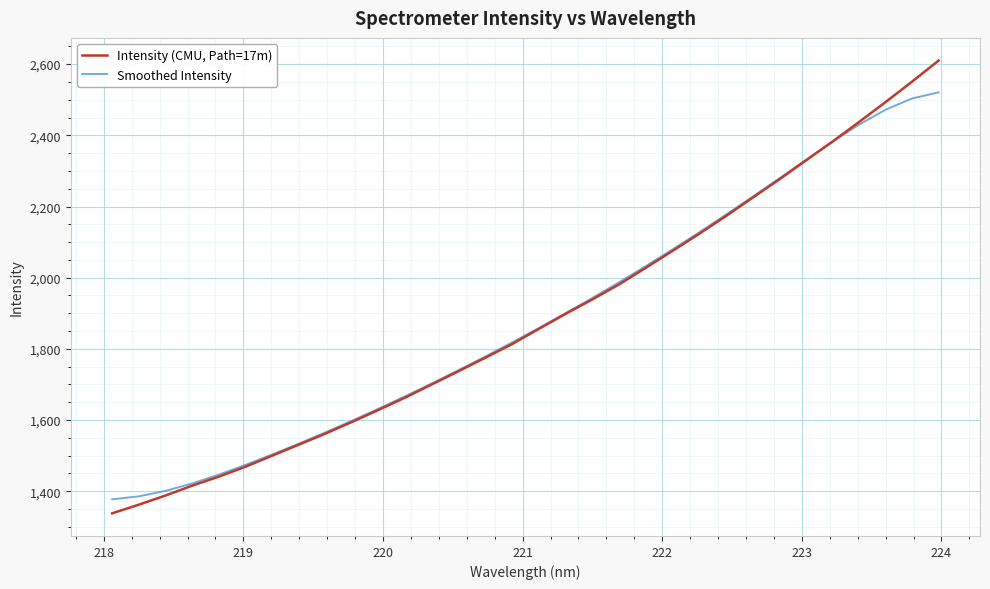

What is the average value of the Intensity (CMU, Path=17m) series?

1884.3